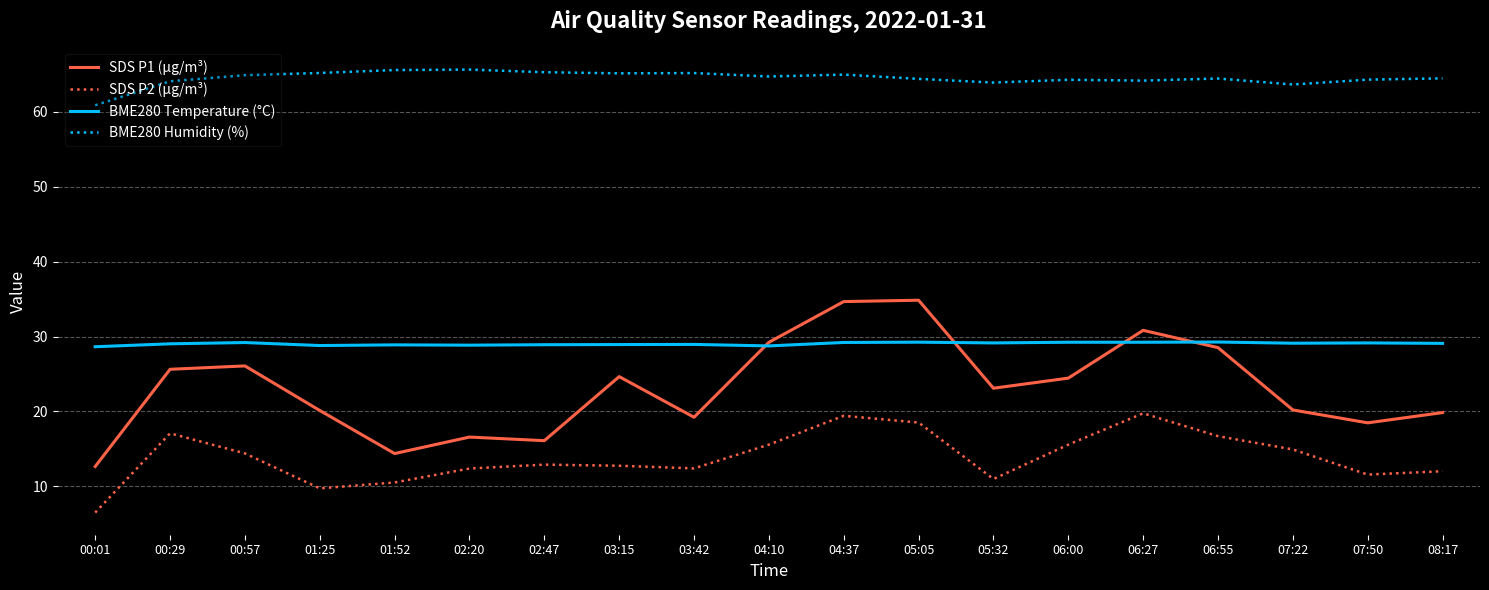

List the series in order of their peak value, highest first.

BME280 Humidity (%), SDS P1 (µg/m³), BME280 Temperature (°C), SDS P2 (µg/m³)